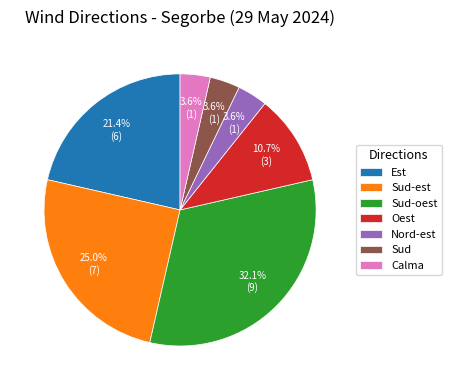

What percentage do Sud and Sud-oest together represent?

35.7%